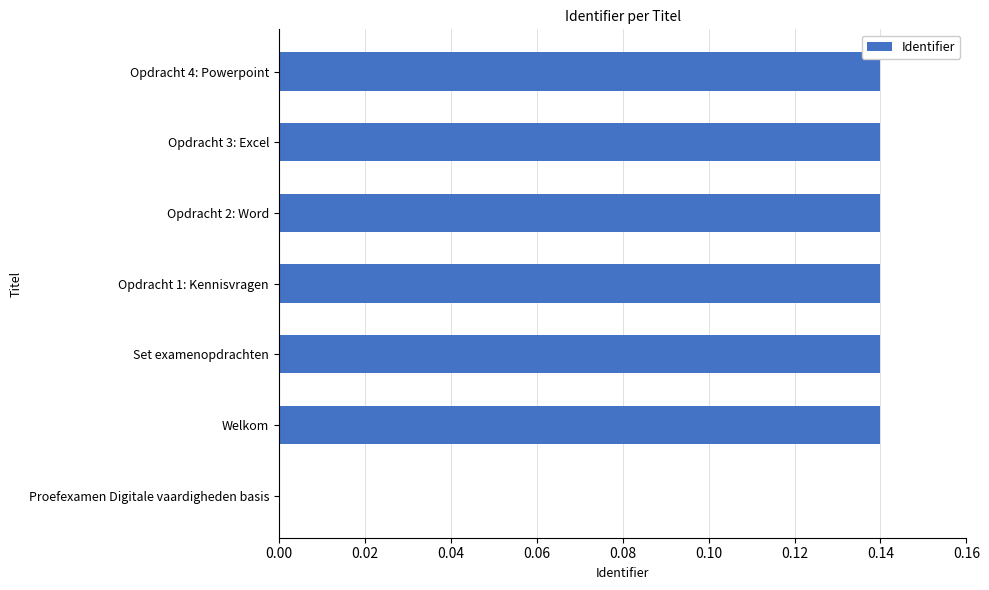

Between Proefexamen Digitale vaardigheden basis and Opdracht 1: Kennisvragen, which is larger?

Opdracht 1: Kennisvragen